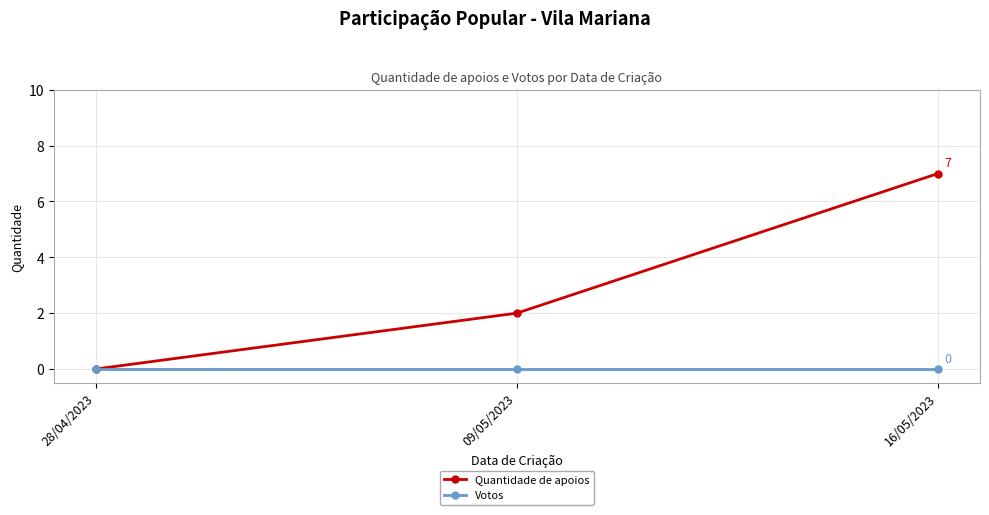

How many series are shown in this chart?

2